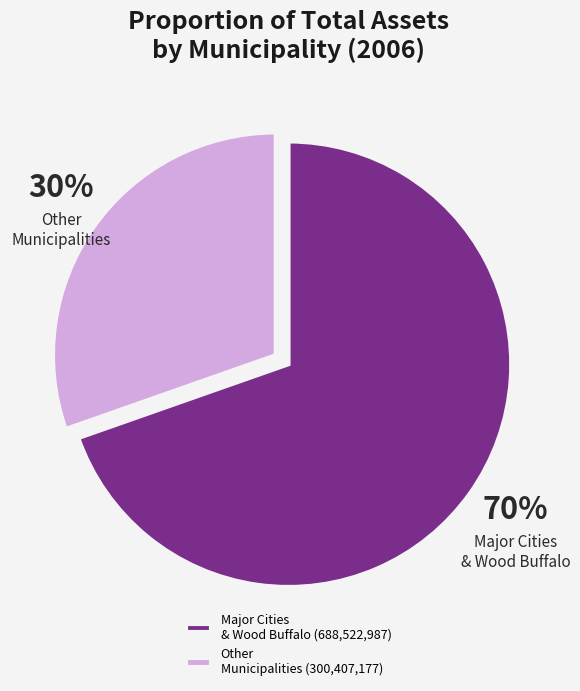

True or false: Major Cities & Wood Buffalo accounts for 75% of the total.

False